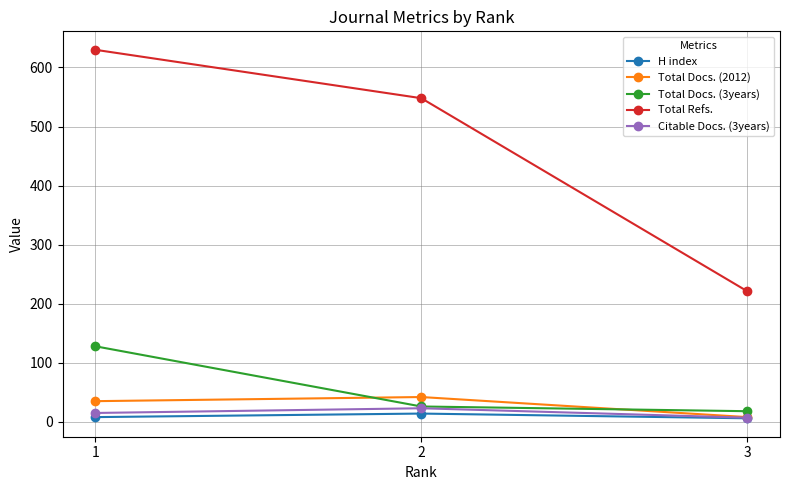

The value of Total Refs. at 2 is 367. True or false?

False